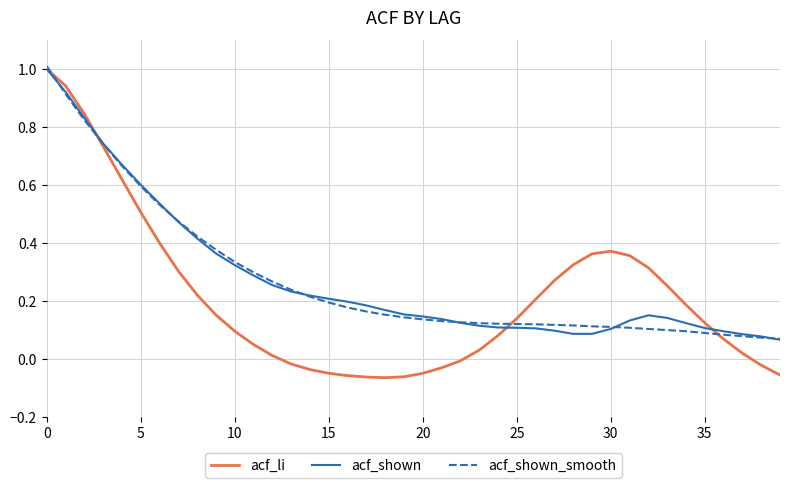

What is the greatest value displayed?

1.0